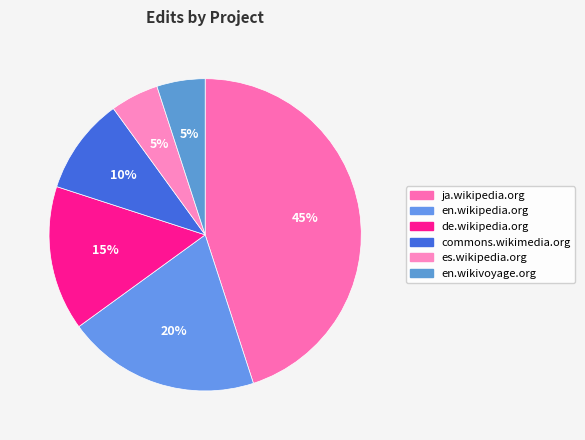

Does any single category account for the majority?

No